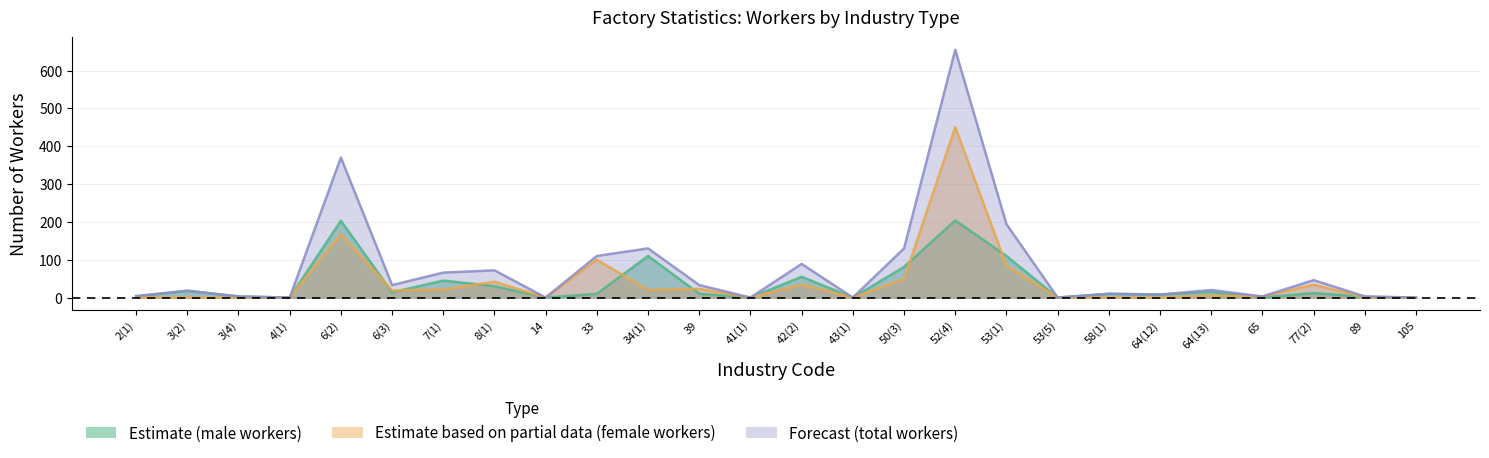

Does the chart display data point markers on the line(s)?

No